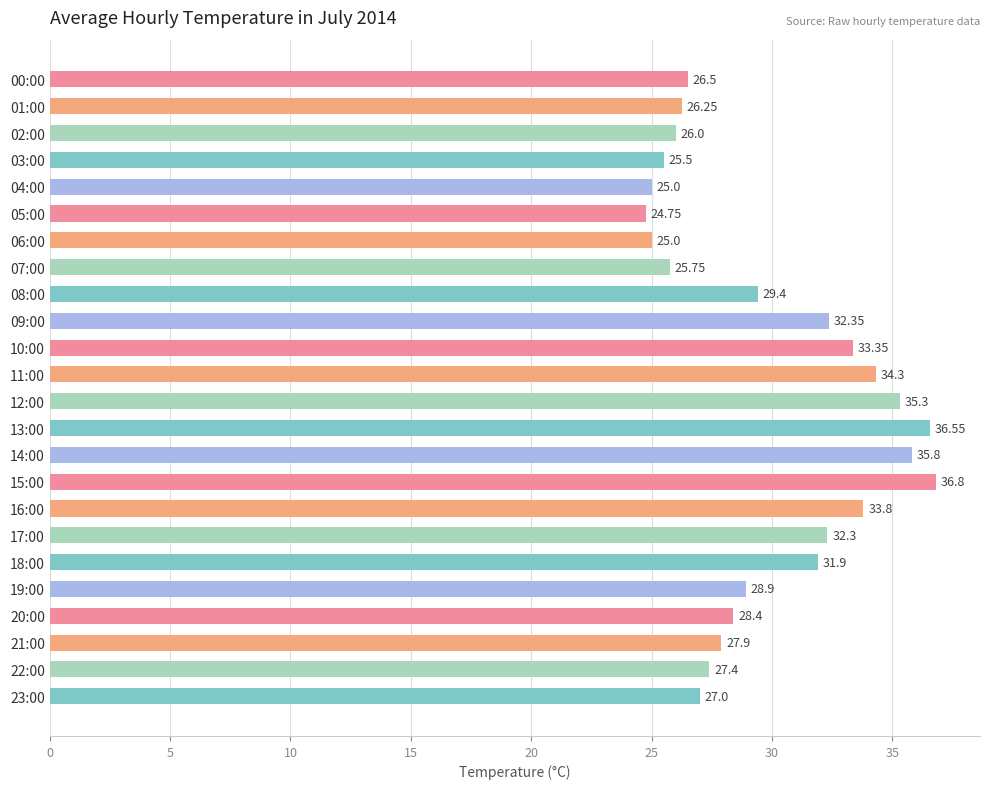

How many bars are there in total?

24